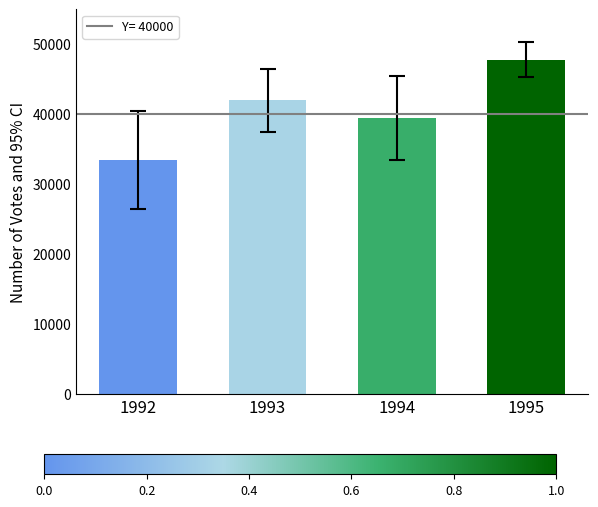

Reading right to left, extract all data points from this chart.

1995=47800	1994=39500	1993=42000	1992=33400